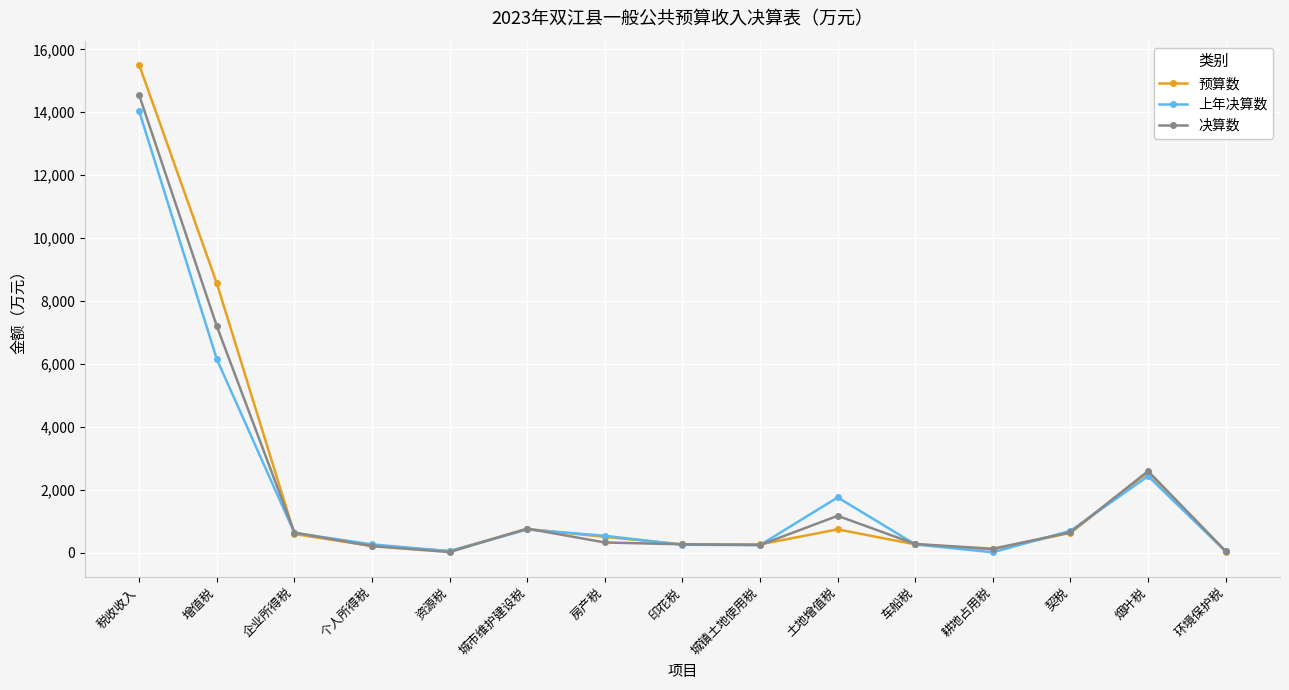

In 决算数, how many points are lower than both neighbors (excluding endpoints)?

3